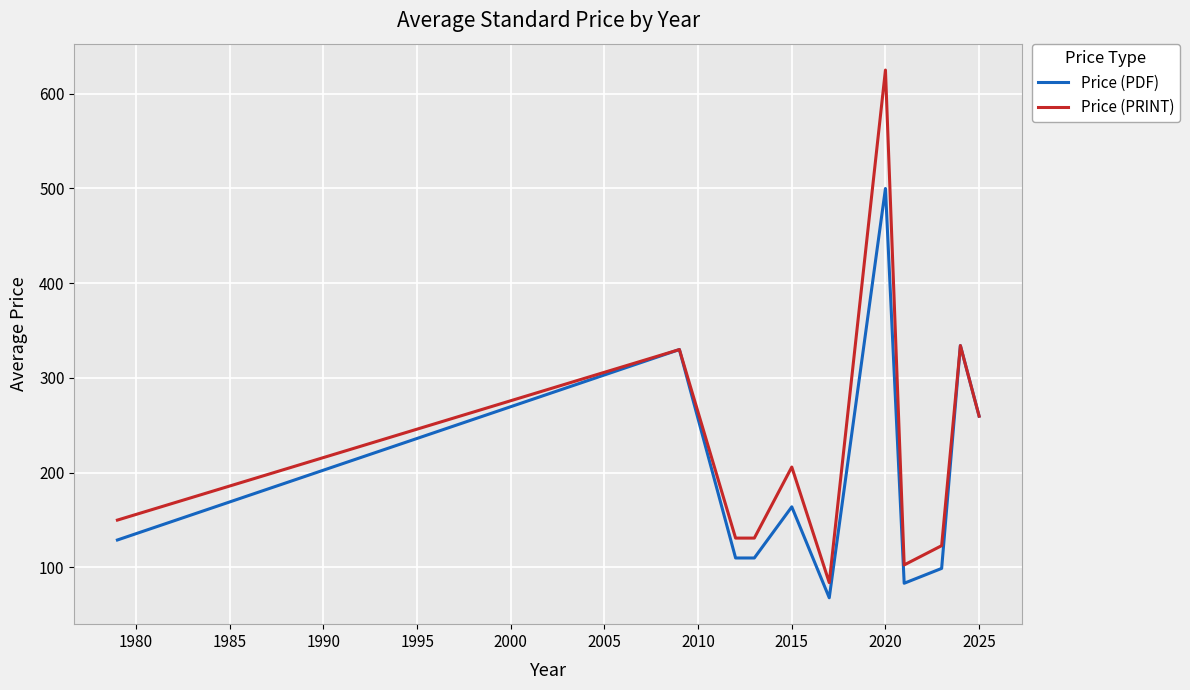

What are all the series names shown in the legend?

Price (PDF), Price (PRINT)